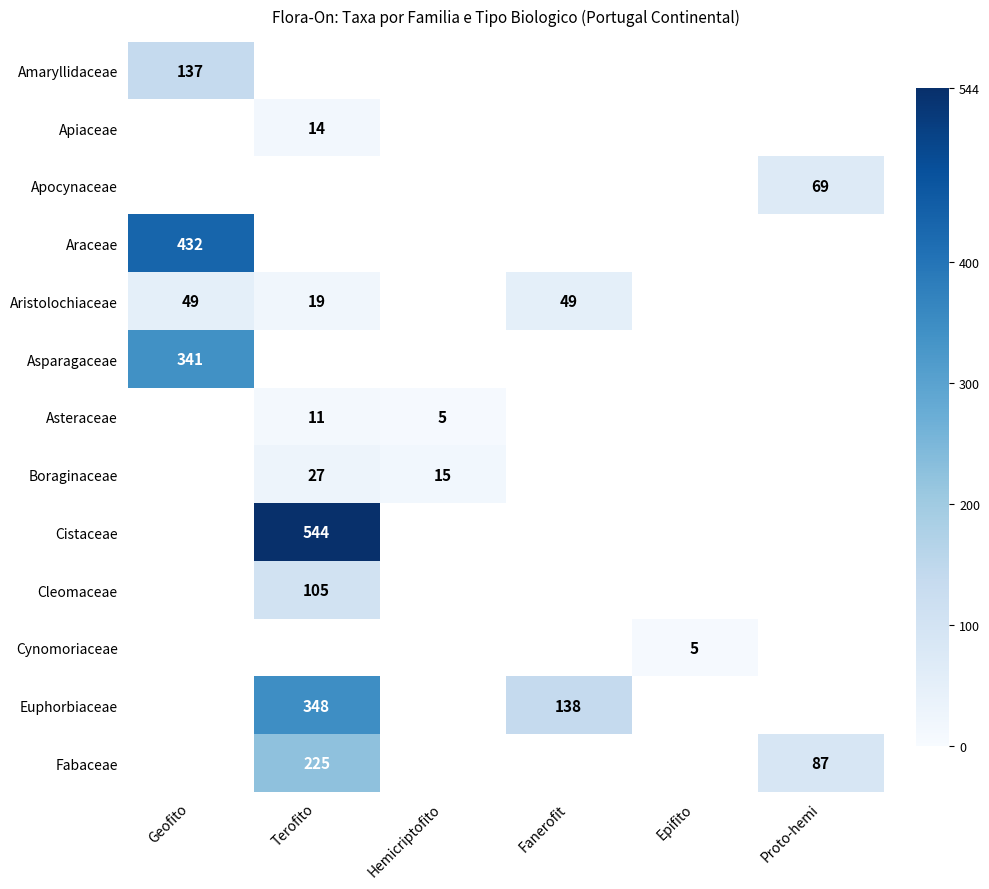

The Araceae series shows 432 at Geofito. True or false?

True